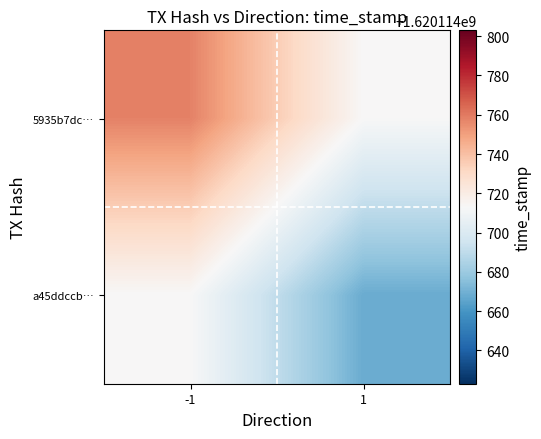

Which series has the largest total across all categories?

5935b7dc4b17ab660efb29264ff314a44ce5ab3